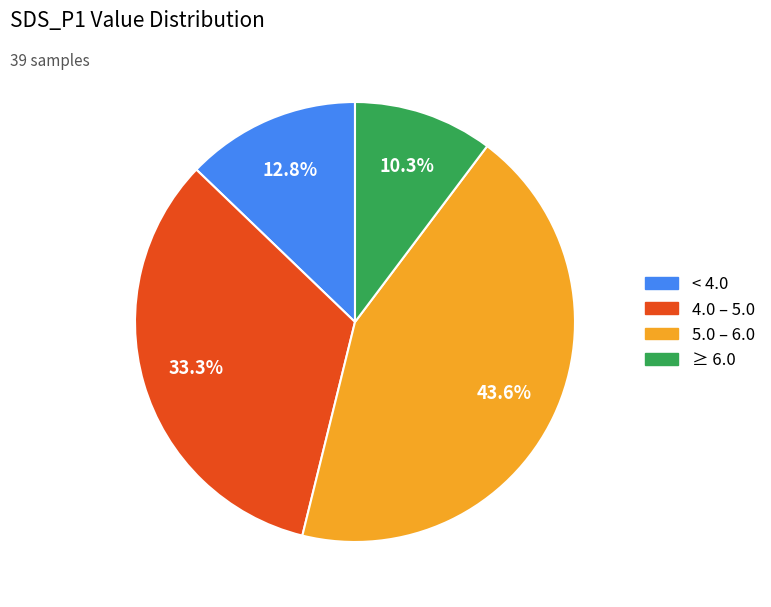

How many segments does this pie chart have?

4